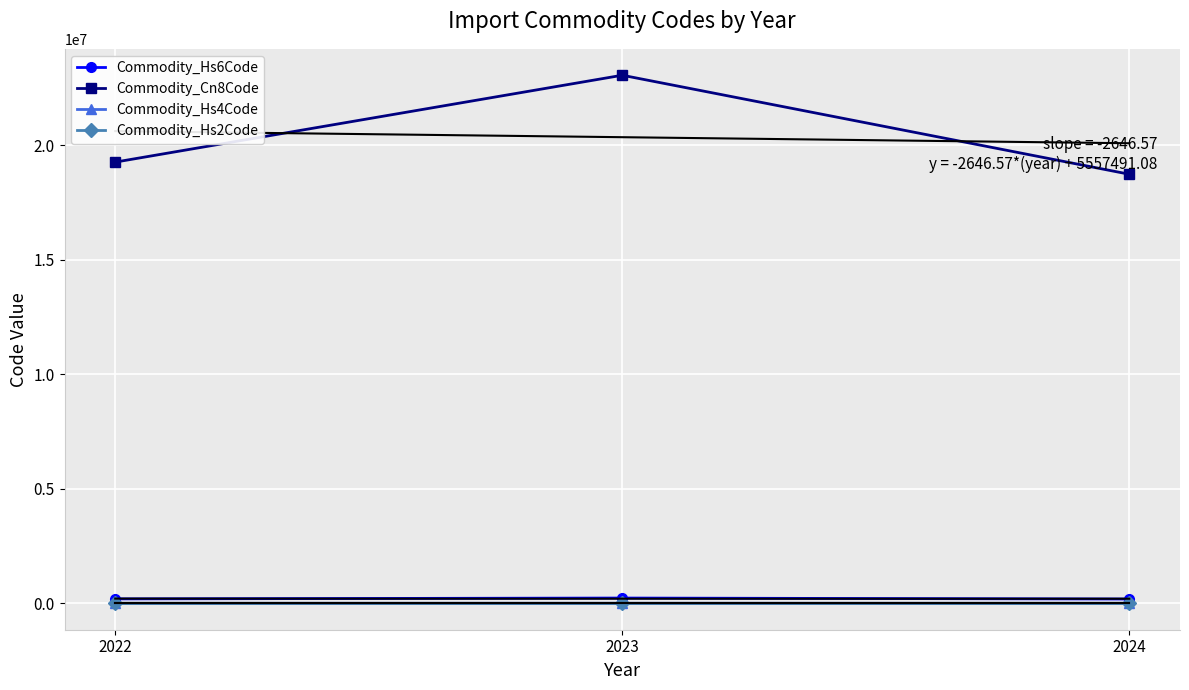

Reading right to left, transcribe all the data shown in this chart.

Commodity_Hs6Code: 187316.7	230533.7	192609.8
Commodity_Cn8Code: 18731696.7	23053366.7	19261004.0
Commodity_Hs4Code: 1872.3	2305.0	1925.4
Commodity_Hs2Code: 18.7	23.0	19.2